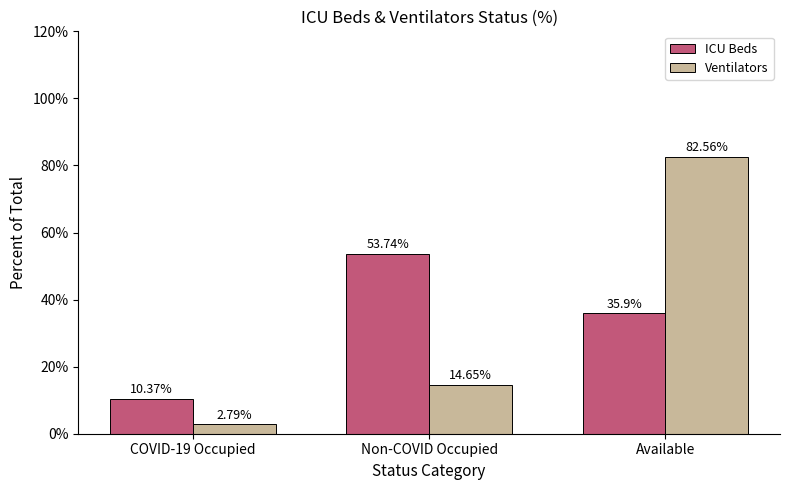

What is the label of the 3rd bar from the right?

COVID-19 Occupied